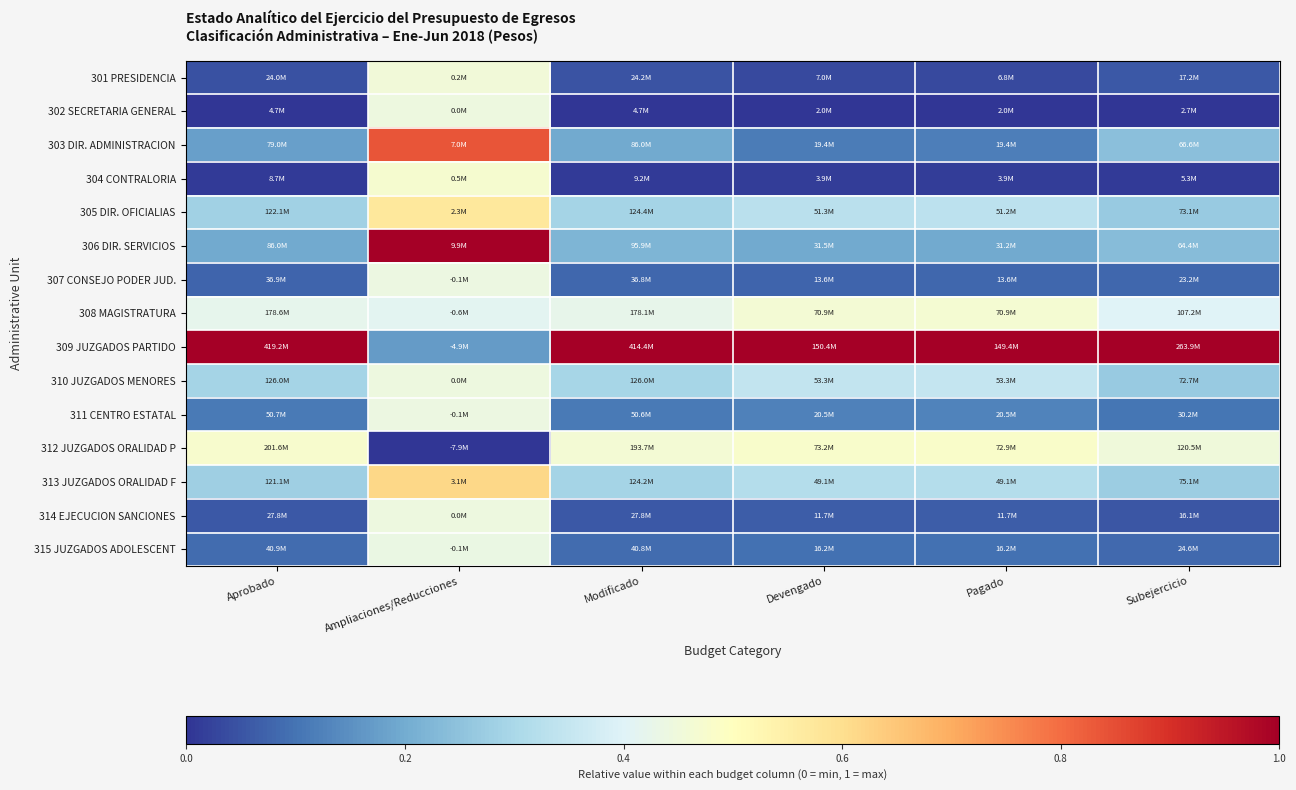

Reading right to left, what are all the values shown in this chart?

301 PRESIDENCIA: Subejercicio=0.1	Pagado=0.0	Devengado=0.0	Modificado=0.0	Ampliaciones/Reducciones=0.5	Aprobado=0.0
302 SECRETARIA GENERAL: Subejercicio=0.0	Pagado=0.0	Devengado=0.0	Modificado=0.0	Ampliaciones/Reducciones=0.4	Aprobado=0.0
303 DIR. ADMINISTRACION: Subejercicio=0.2	Pagado=0.1	Devengado=0.1	Modificado=0.2	Ampliaciones/Reducciones=0.8	Aprobado=0.2
304 CONTRALORIA: Subejercicio=0.0	Pagado=0.0	Devengado=0.0	Modificado=0.0	Ampliaciones/Reducciones=0.5	Aprobado=0.0
305 DIR. OFICIALIAS: Subejercicio=0.3	Pagado=0.3	Devengado=0.3	Modificado=0.3	Ampliaciones/Reducciones=0.6	Aprobado=0.3
306 DIR. SERVICIOS: Subejercicio=0.2	Pagado=0.2	Devengado=0.2	Modificado=0.2	Ampliaciones/Reducciones=1.0	Aprobado=0.2
307 CONSEJO PODER JUD.: Subejercicio=0.1	Pagado=0.1	Devengado=0.1	Modificado=0.1	Ampliaciones/Reducciones=0.4	Aprobado=0.1
308 MAGISTRATURA: Subejercicio=0.4	Pagado=0.5	Devengado=0.5	Modificado=0.4	Ampliaciones/Reducciones=0.4	Aprobado=0.4
309 JUZGADOS PARTIDO: Subejercicio=1.0	Pagado=1.0	Devengado=1.0	Modificado=1.0	Ampliaciones/Reducciones=0.2	Aprobado=1.0
310 JUZGADOS MENORES: Subejercicio=0.3	Pagado=0.3	Devengado=0.3	Modificado=0.3	Ampliaciones/Reducciones=0.4	Aprobado=0.3
311 CENTRO ESTATAL: Subejercicio=0.1	Pagado=0.1	Devengado=0.1	Modificado=0.1	Ampliaciones/Reducciones=0.4	Aprobado=0.1
312 JUZGADOS ORALIDAD P: Subejercicio=0.5	Pagado=0.5	Devengado=0.5	Modificado=0.5	Ampliaciones/Reducciones=0.0	Aprobado=0.5
313 JUZGADOS ORALIDAD F: Subejercicio=0.3	Pagado=0.3	Devengado=0.3	Modificado=0.3	Ampliaciones/Reducciones=0.6	Aprobado=0.3
314 EJECUCION SANCIONES: Subejercicio=0.1	Pagado=0.1	Devengado=0.1	Modificado=0.1	Ampliaciones/Reducciones=0.4	Aprobado=0.1
315 JUZGADOS ADOLESCENT: Subejercicio=0.1	Pagado=0.1	Devengado=0.1	Modificado=0.1	Ampliaciones/Reducciones=0.4	Aprobado=0.1